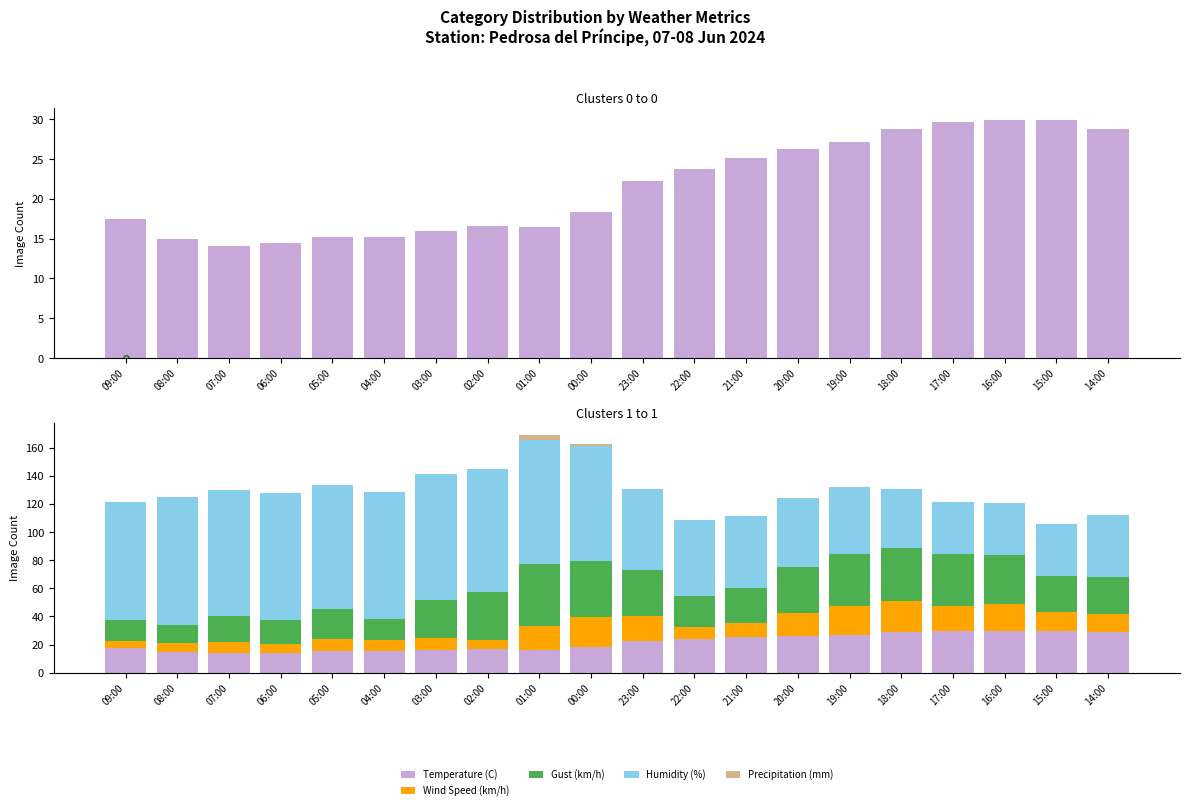

What is the sum of the Humidity (%) values at 19:00 and 23:00?

105.0